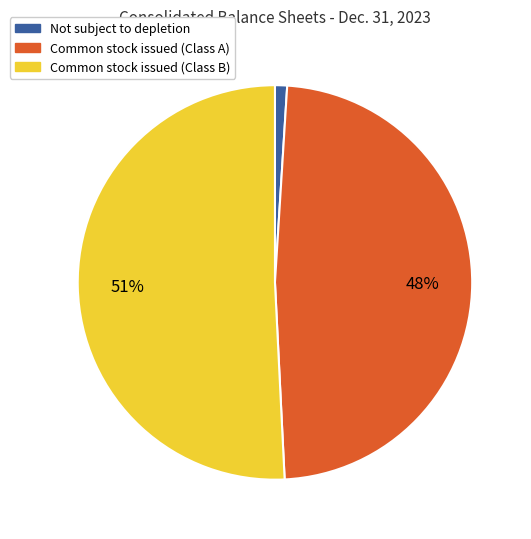

Is it true that Common stock issued (Class A) is 48% of the pie?

True